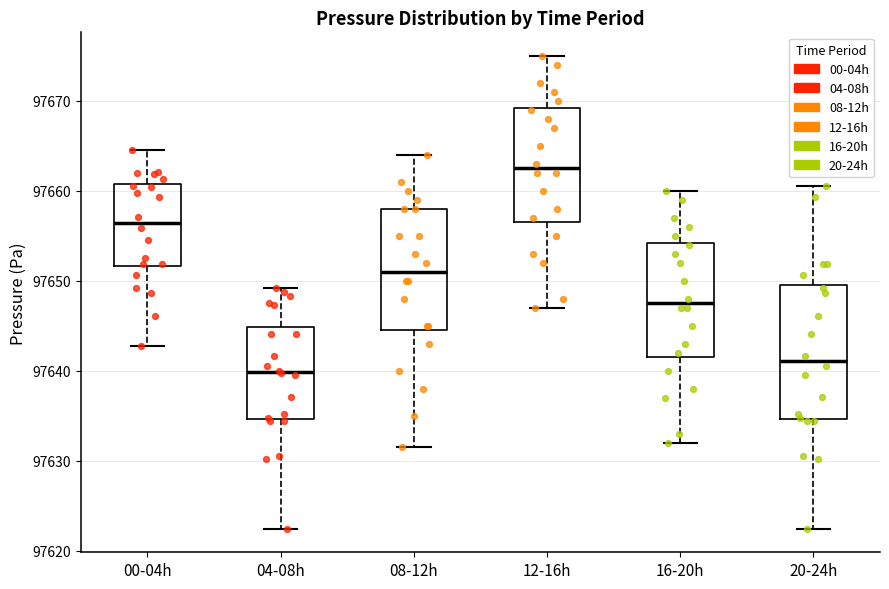

Reading left to right, read every box against the y-axis: the position of its median line, the range the box covers, and the ends of its whiskers. The values are not printed on the chart, so give them approximately, as read against the axis.

00-04h: median 97656, box 97652 to 97661, whiskers 97643 to 97665
04-08h: median 97640, box 97635 to 97645, whiskers 97622 to 97649
08-12h: median 97651, box 97645 to 97658, whiskers 97632 to 97664
12-16h: median 97663, box 97657 to 97669, whiskers 97647 to 97675
16-20h: median 97648, box 97642 to 97654, whiskers 97632 to 97660
20-24h: median 97641, box 97635 to 97650, whiskers 97622 to 97661